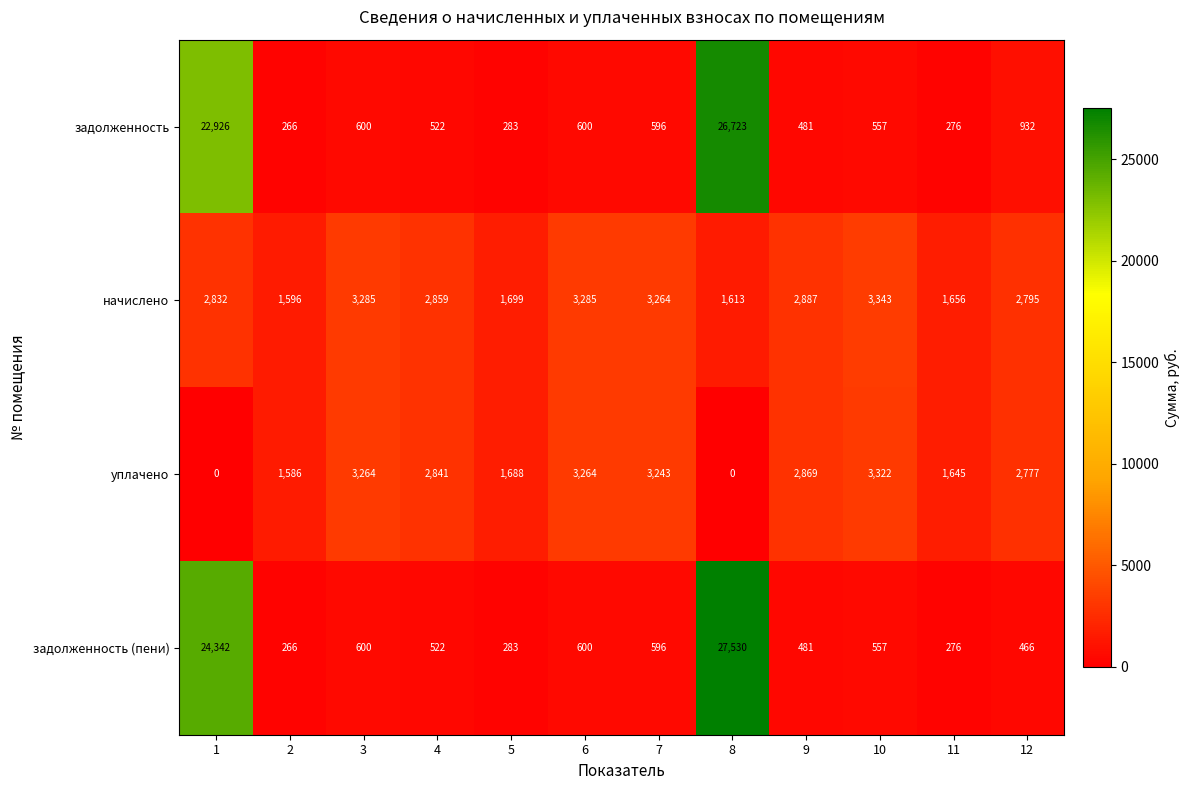

What is the sum of all задолженность (пени) values?

56519